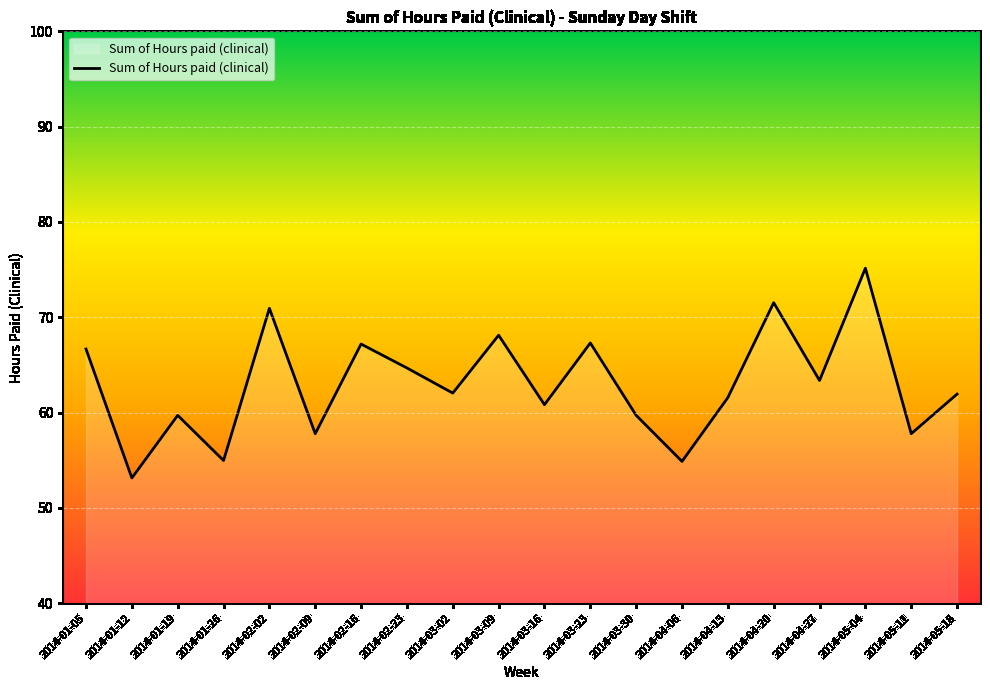

What is the maximum value shown in the chart?

75.2